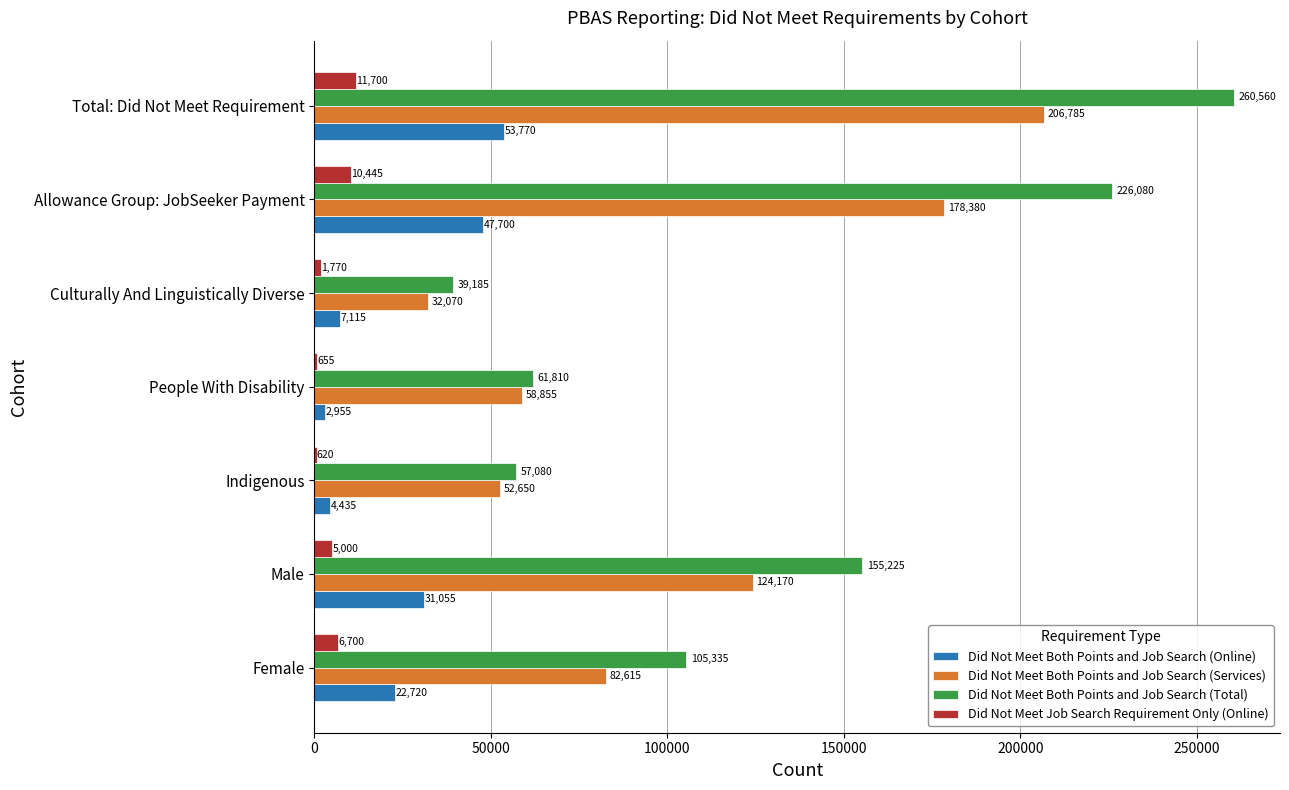

What is the sum of all Did Not Meet Job Search Requirement Only (Online) values?

36890